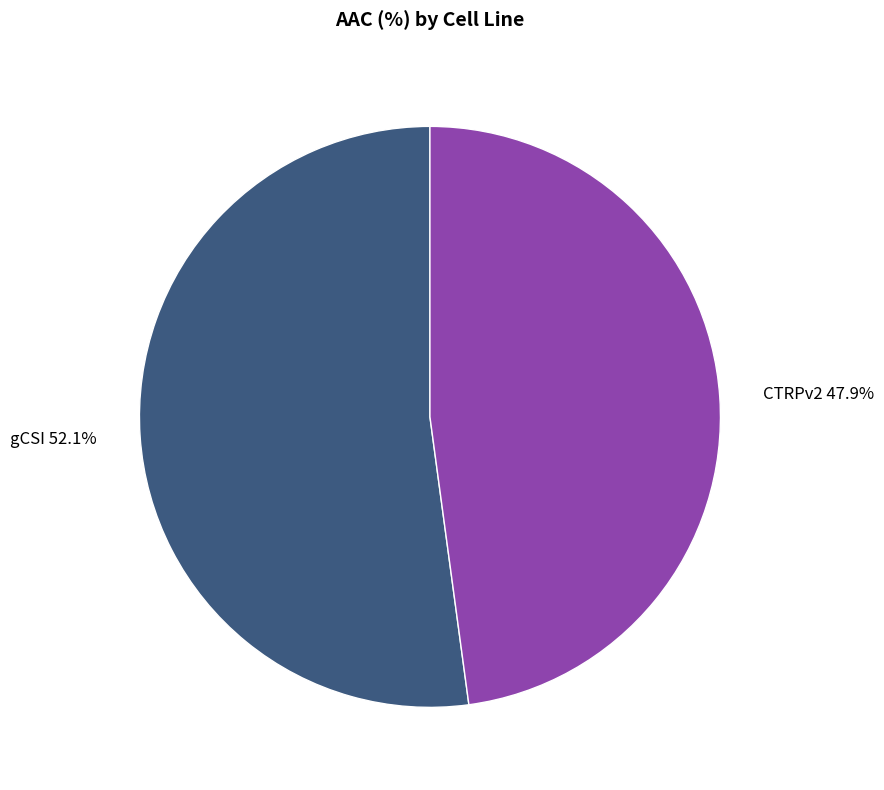

Combined, what portion of the pie is gCSI and CTRPv2?

100.0%